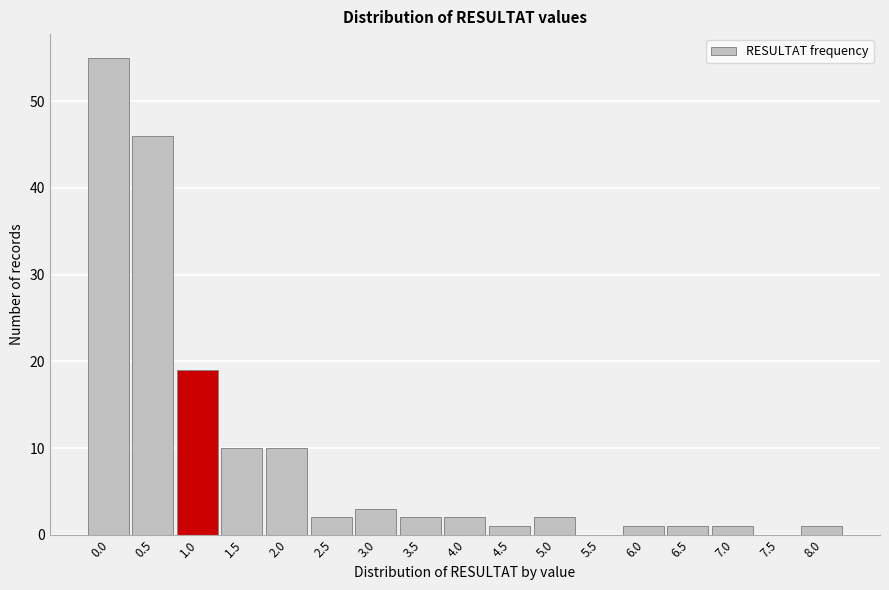

Reading right to left, transcribe all the data shown in this chart.

8.0=1	7.5=0	7.0=1	6.5=1	6.0=1	5.5=0	5.0=2	4.5=1	4.0=2	3.5=2	3.0=3	2.5=2	2.0=10	1.5=10	1.0=19	0.5=46	0.0=55